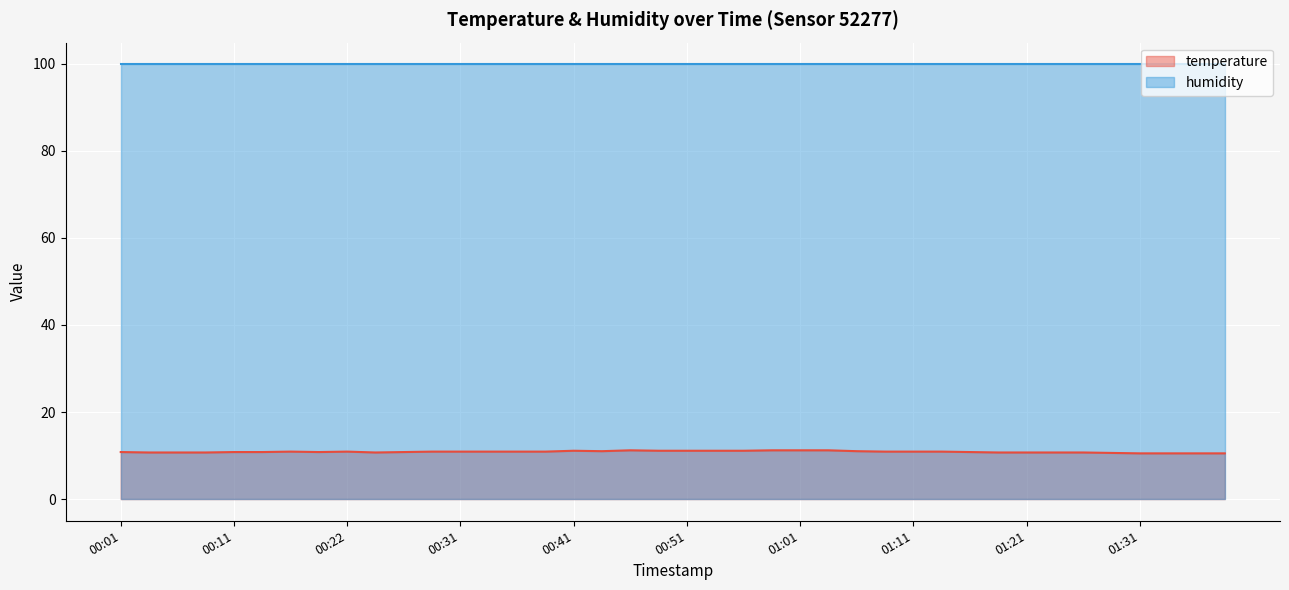

What is the change in value from 00:06 to 00:53?

+0.4